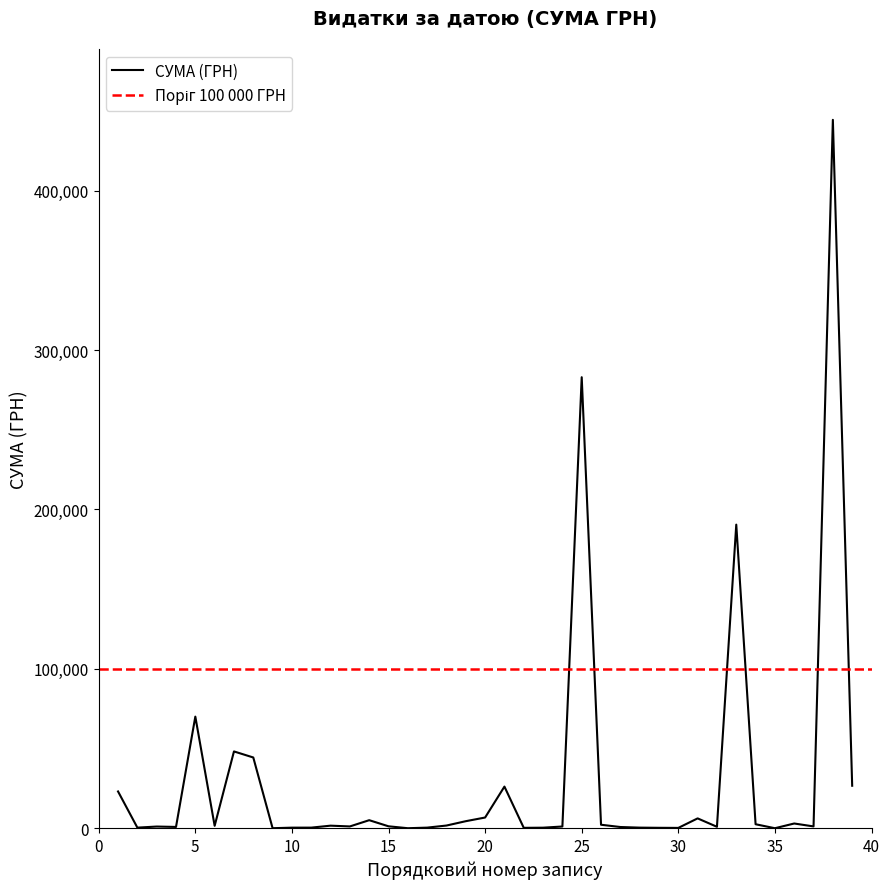

What is the average value?

30825.8